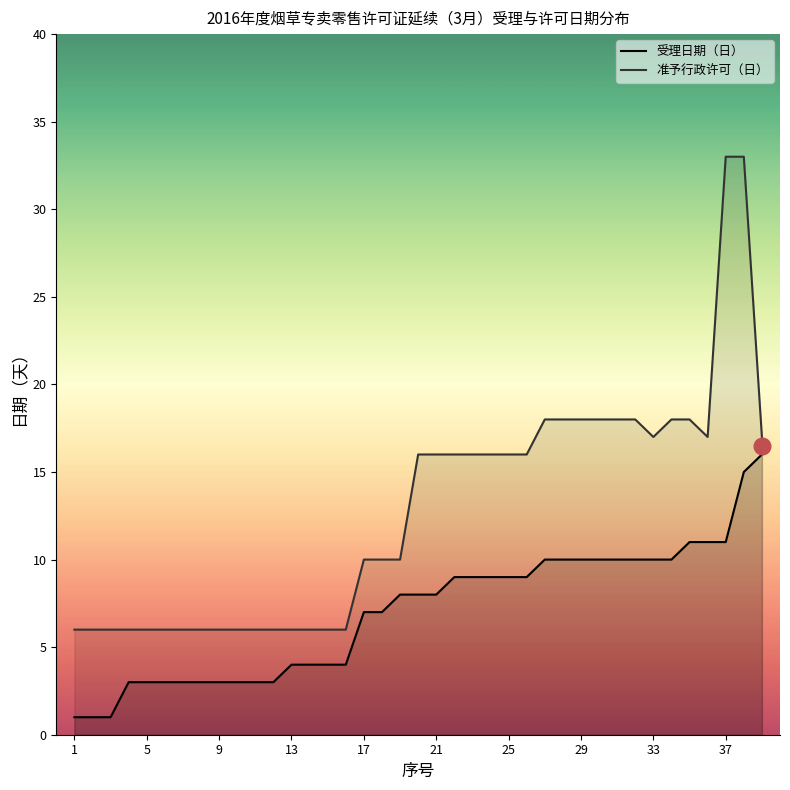

How many values in the 受理日期（日） series are below 8?

18